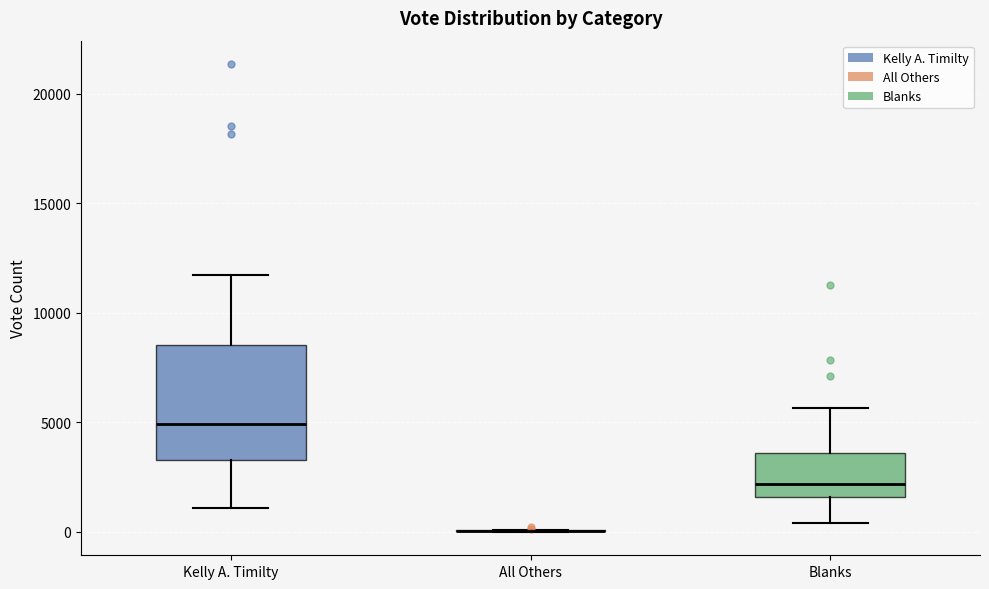

Reading left to right, transcribe this box plot: for each box, give where its median line is, the range the box spans, and where its two whiskers end, as read against the y-axis. The values are not printed on the chart, so give them approximately, as read against the axis.

Kelly A. Timilty: median 5000, box 3500 to 8500, whiskers 1000 to 11500
All Others: box collapsed to a line at 0, whiskers 0 to 0
Blanks: median 2000, box 1500 to 3500, whiskers 500 to 5500